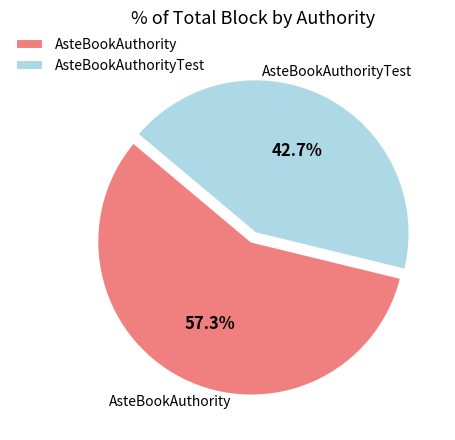

Which slice is the smallest?

AsteBookAuthorityTest